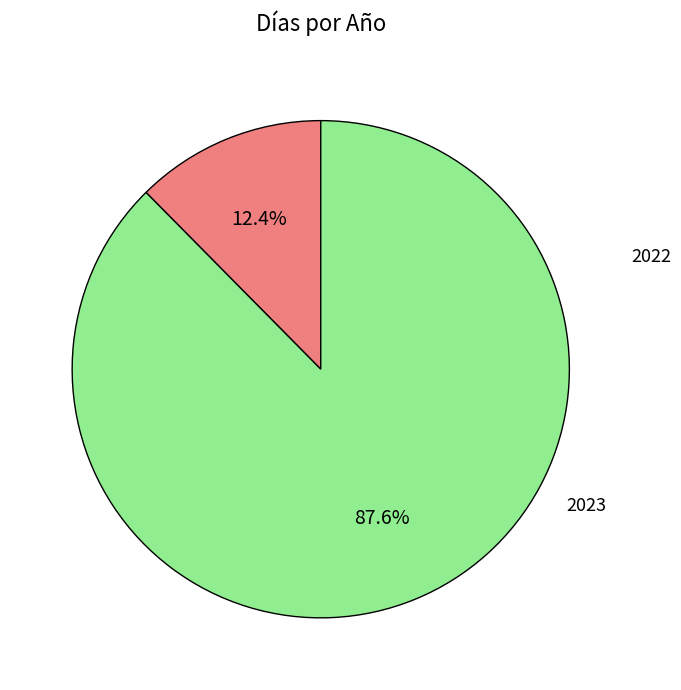

To the nearest percent, what portion does 2022 represent?

12%